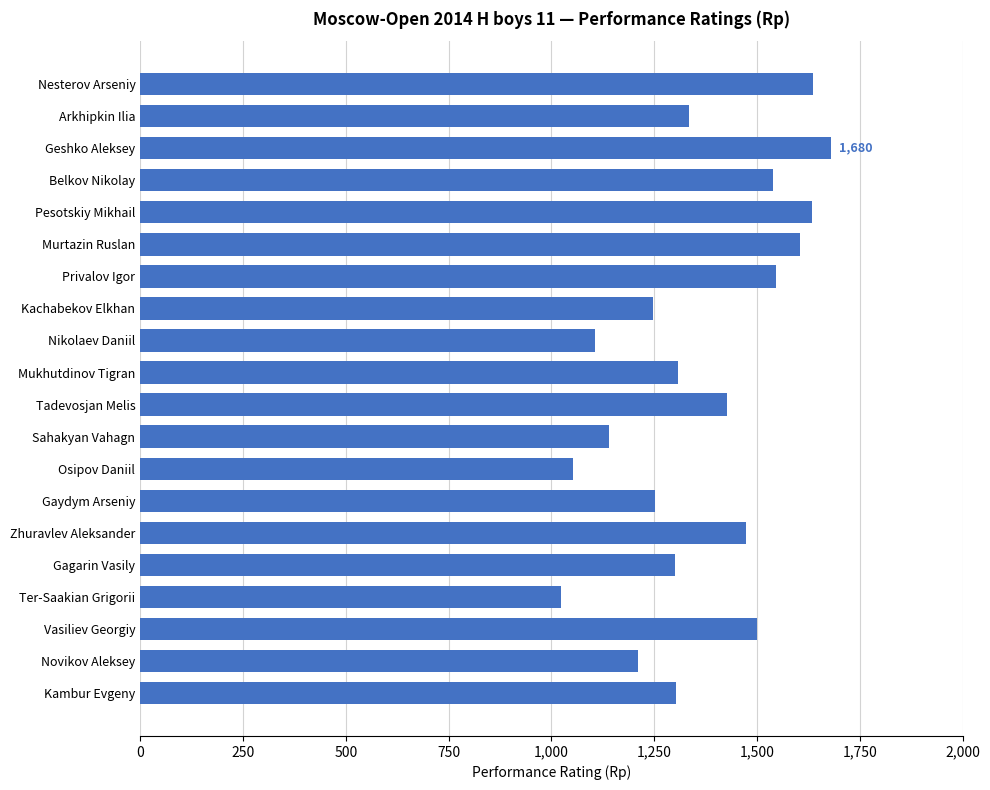

Between Novikov Aleksey and Sahakyan Vahagn, which is larger?

Novikov Aleksey